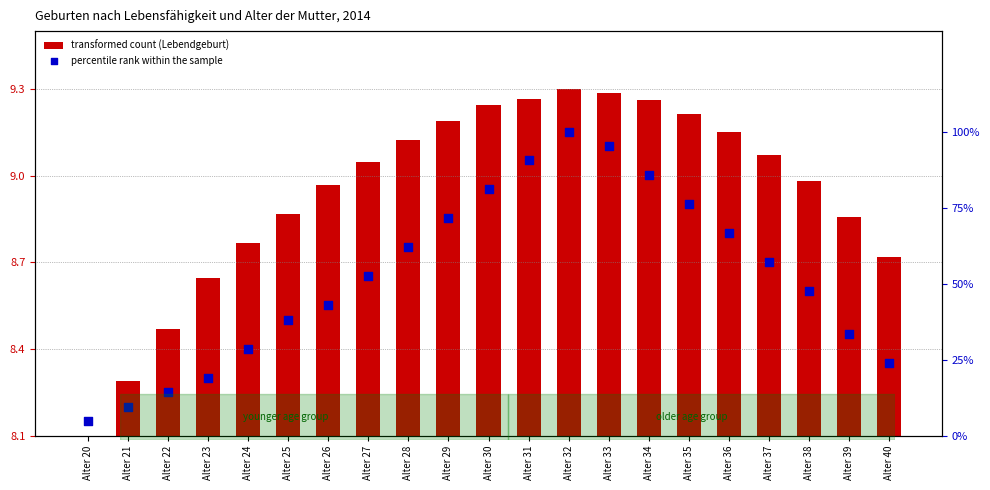

At which category is the sum across all series the highest?

Alter 32